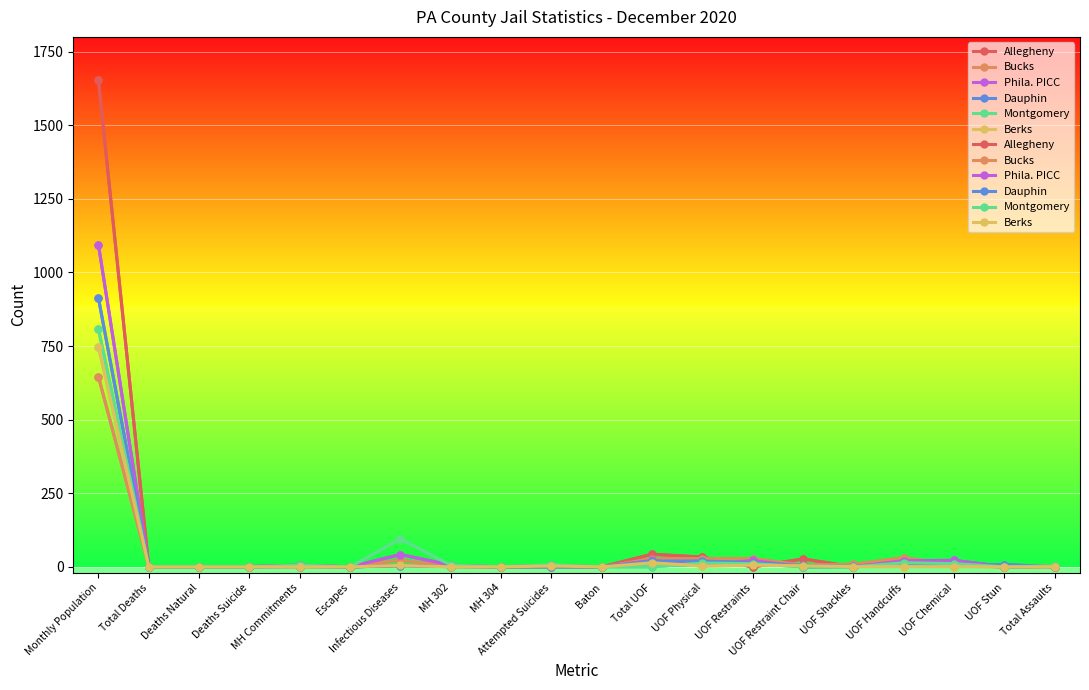

How many interior local peaks does the Allegheny series have?

6